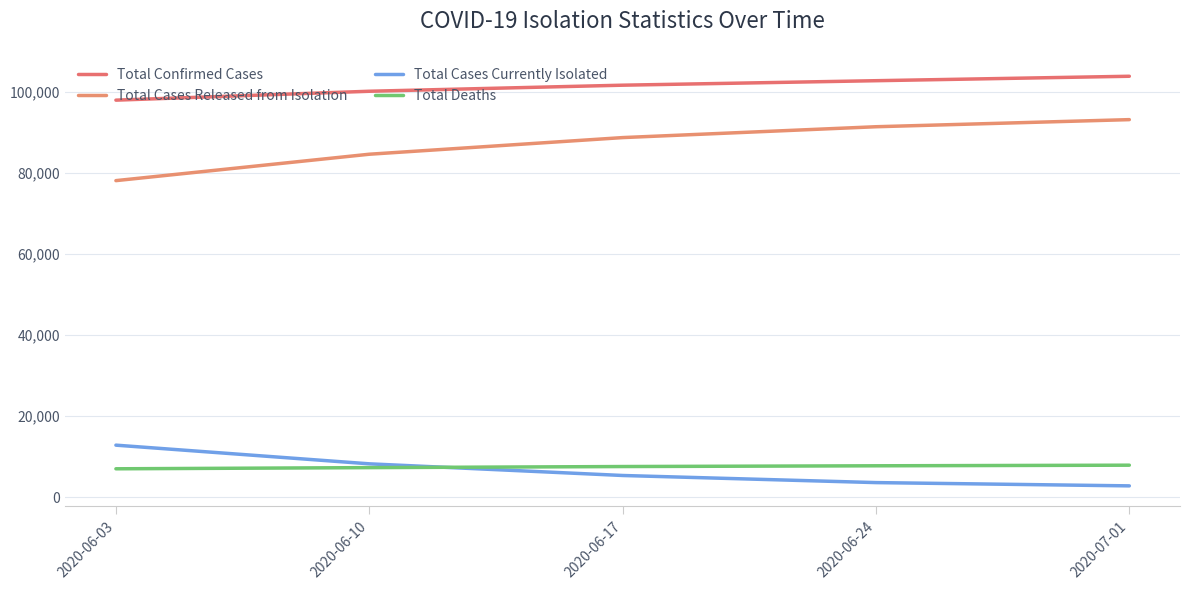

Reading left to right, list all the values displayed in this chart.

Total Confirmed Cases: 97964	100158	101654	102762	103858
Total Cases Released from Isolation: 78108	84621	88725	91404	93157
Total Cases Currently Isolated: 12844	8237	5361	3606	2799
Total Deaths: 7012	7300	7568	7752	7902